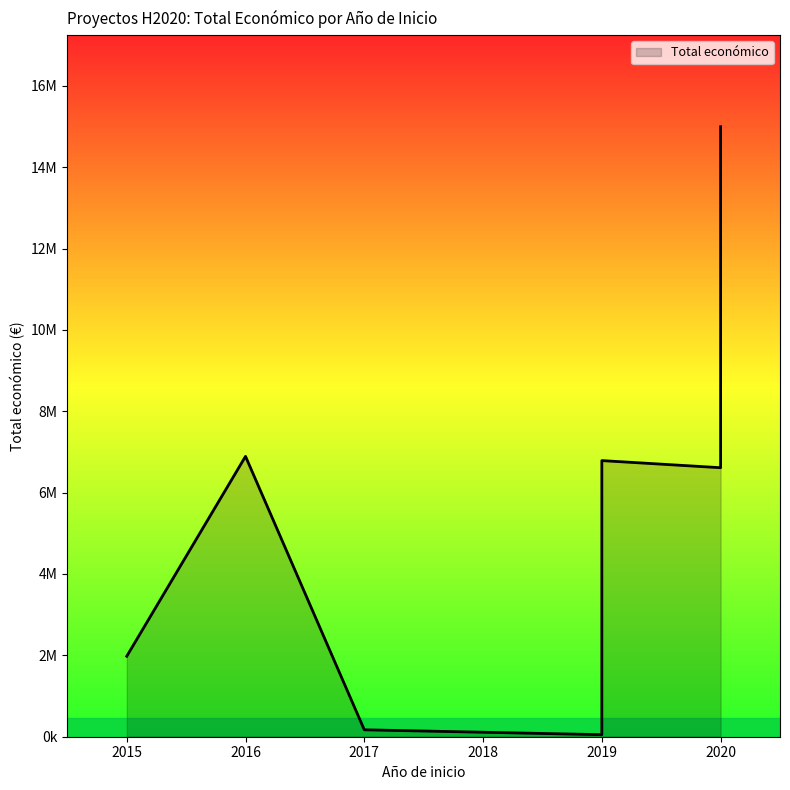

Rank the categories by value from highest to lowest.

2020, 2016, 2019, 2020, 2015, 2017, 2019